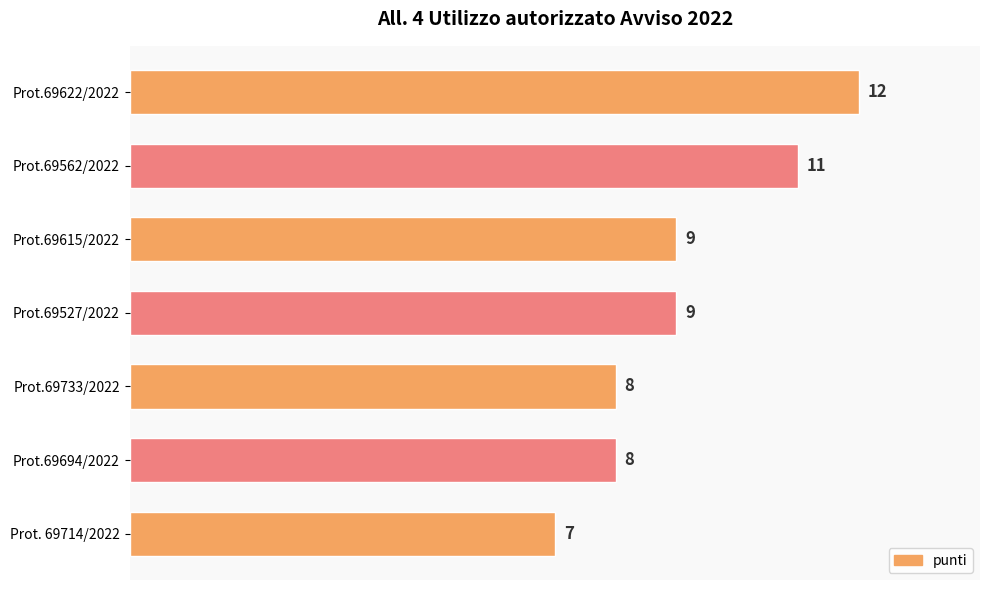

What is the smallest value displayed?

7